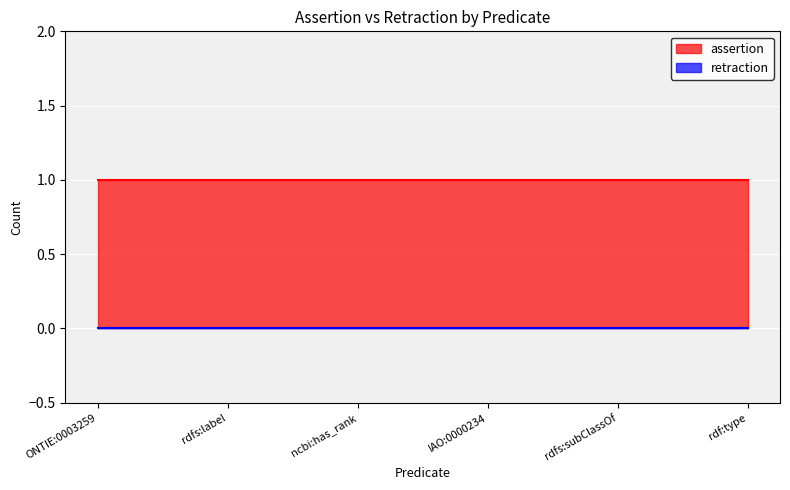

Reading right to left, transcribe all the data shown in this chart.

assertion: 1	1	1	1	1	1
retraction: 0	0	0	0	0	0